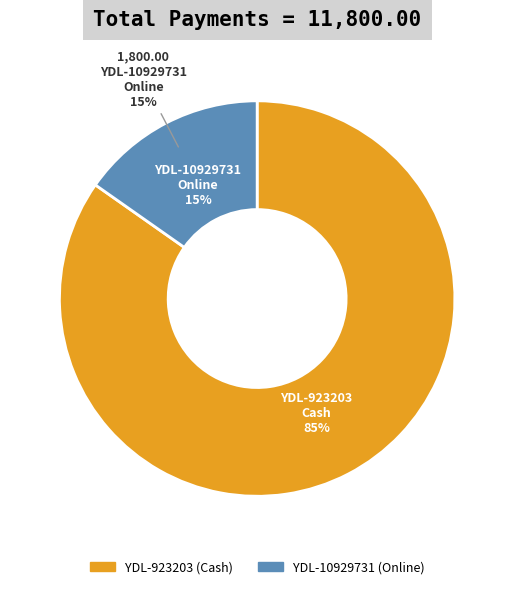

Count the number of slices in the pie.

2